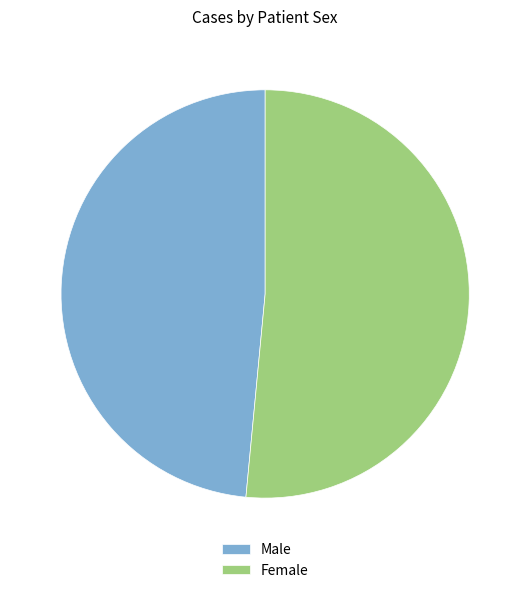

What is the ratio of the value at Male to the value at Female?

0.9